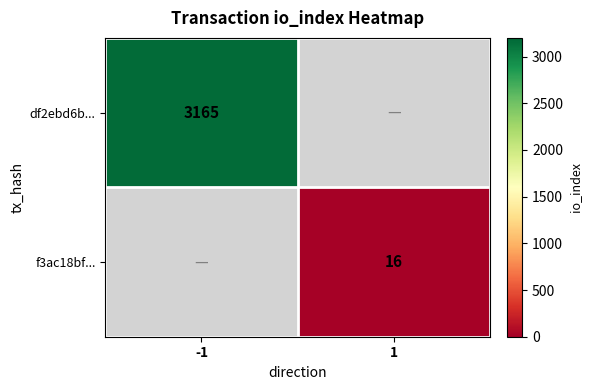

True or false: df2ebd6b... has a value of 3165 at -1.

True